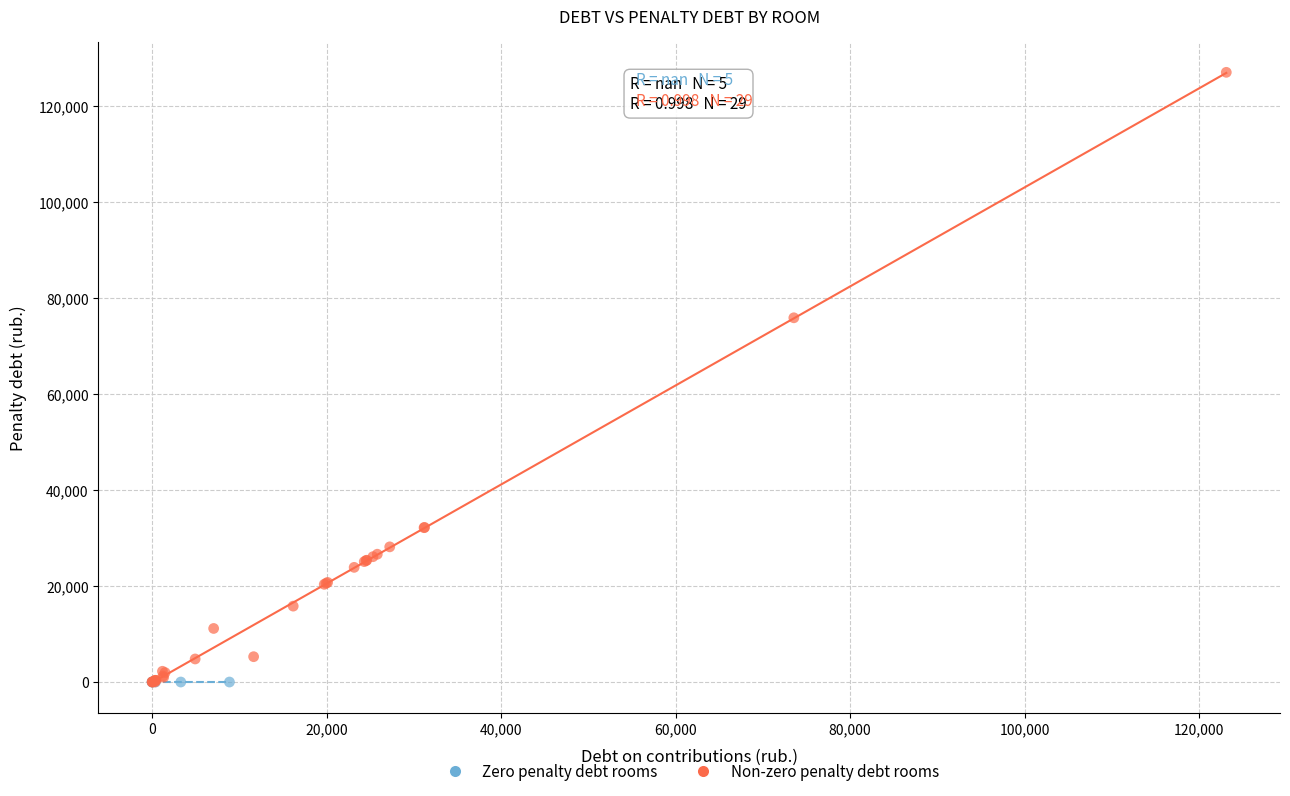

Which series contains the highest Y value?

Non-zero penalty debt rooms